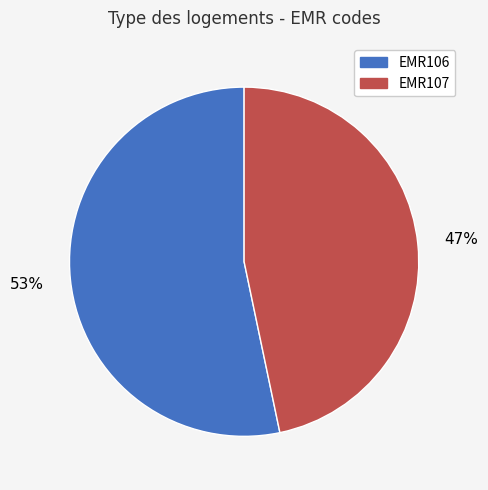

What is the largest slice in the pie chart?

EMR106